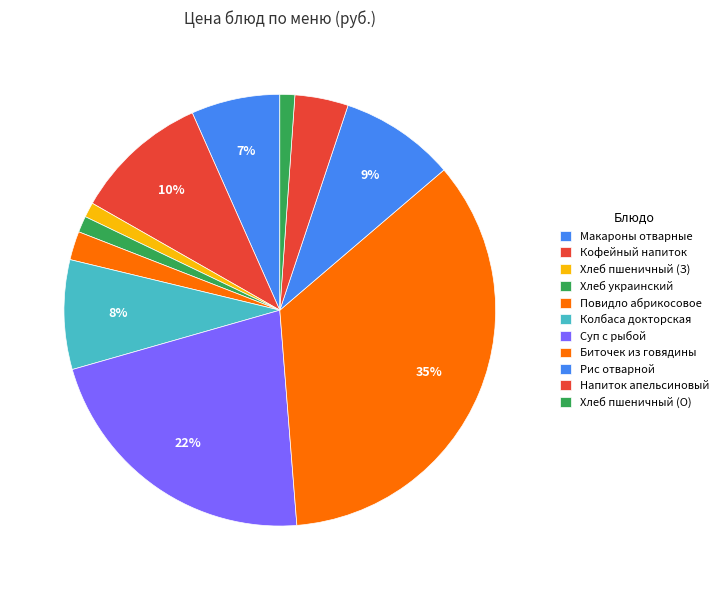

Approximately how many times larger is the value at Повидло абрикосовое compared to Рис отварной?

0.2